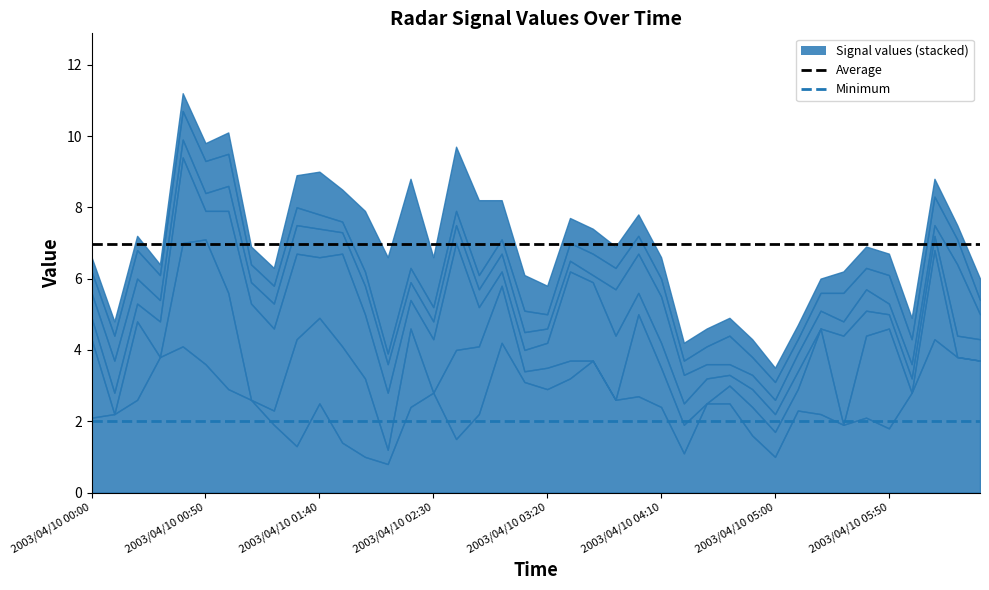

Where is Average nearest to the value 6?

2003/04/10 00:00